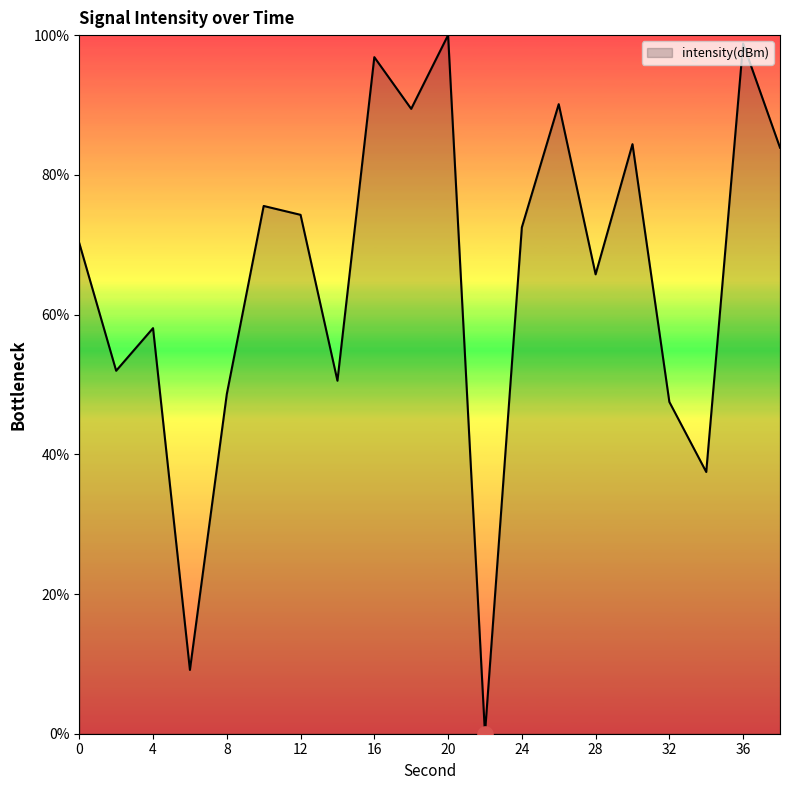

What is the difference between the maximum and minimum values?

100.0